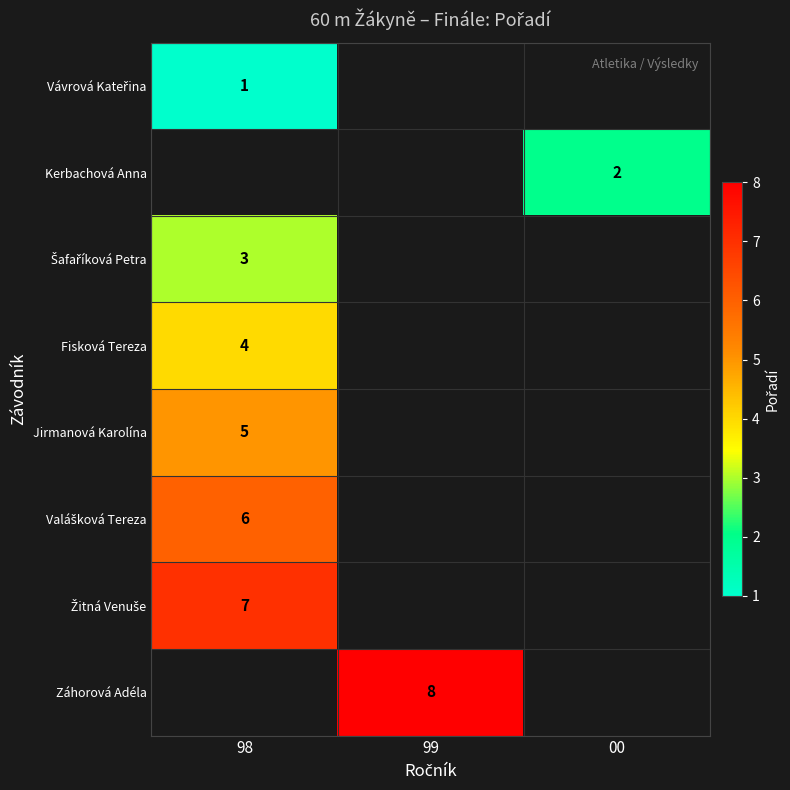

Which has a higher value, 99 or 98?

98